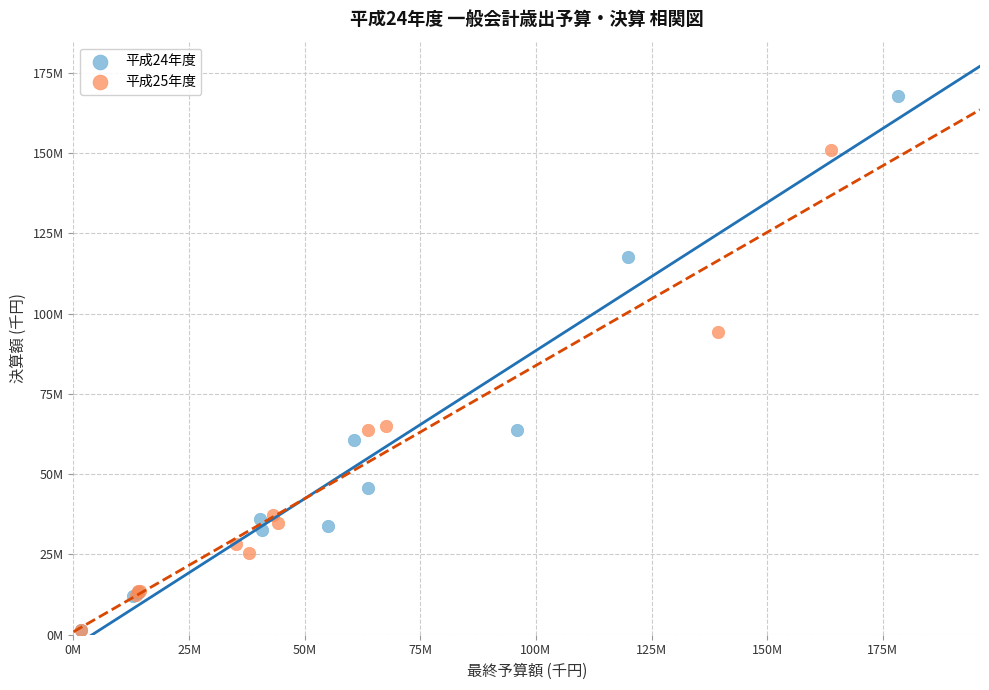

What are all the series names shown in the legend?

平成24年度, 平成25年度